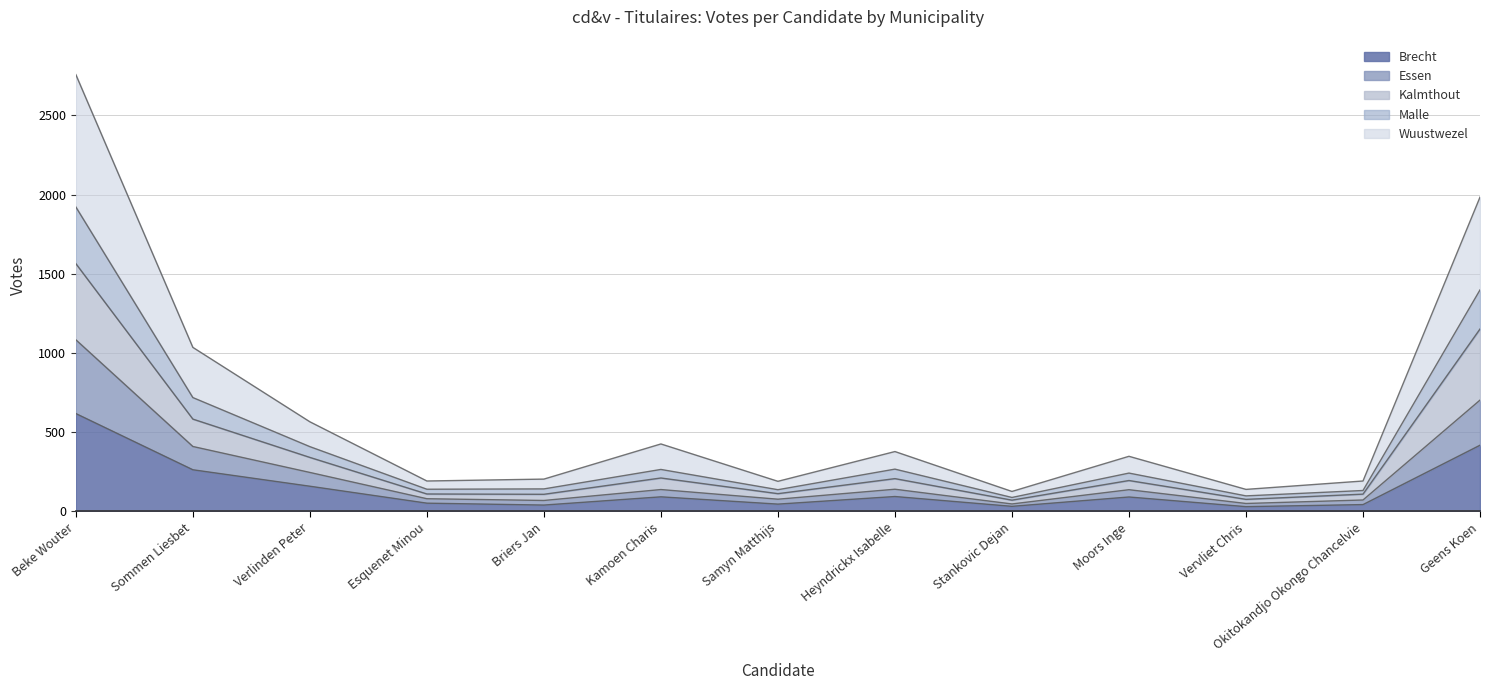

What is the maximum value for Brecht?

617